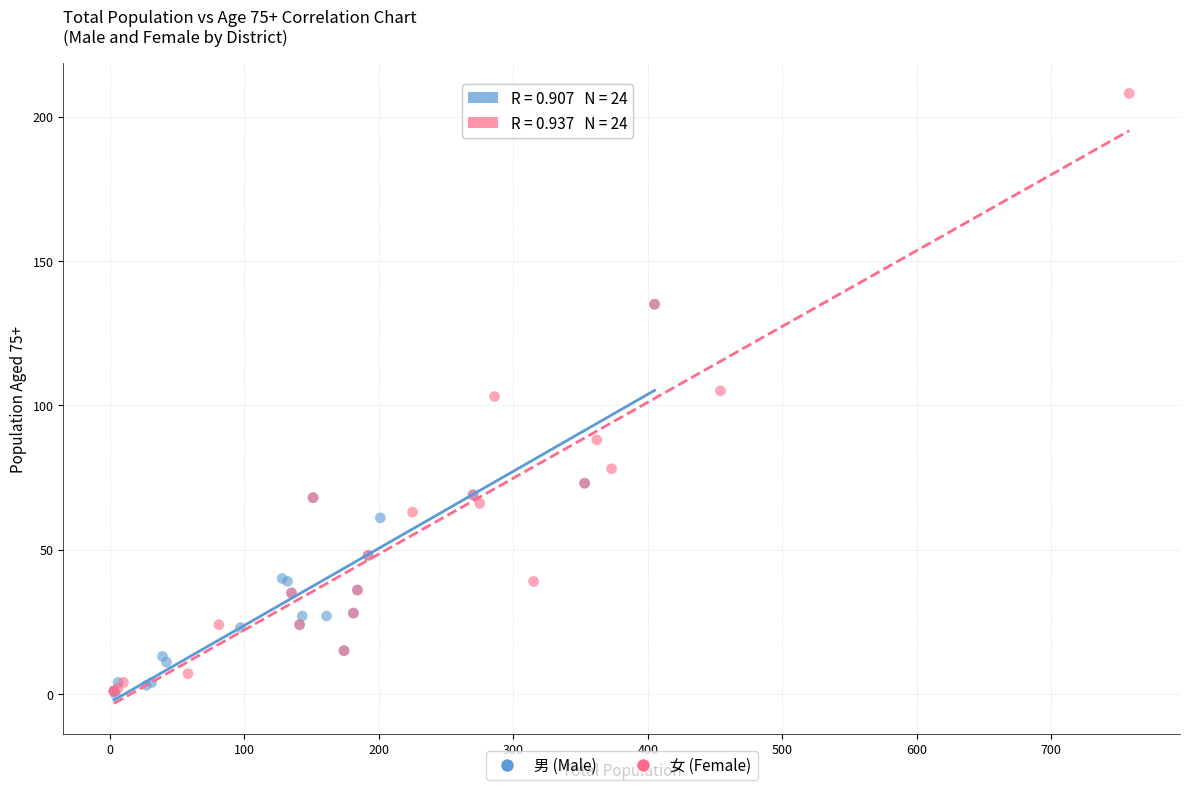

What are all the series names shown in the legend?

男 (Male), 女 (Female)